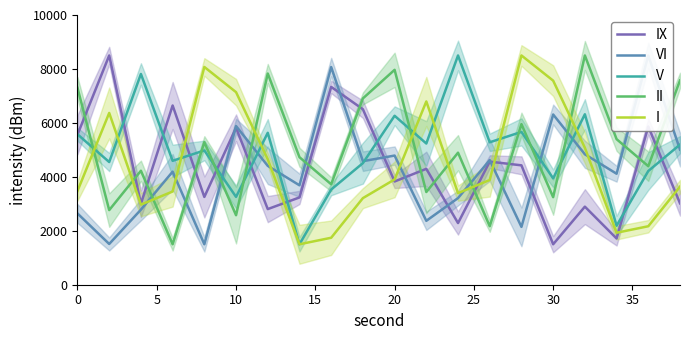

True or false: VI and II intersect in this chart.

True